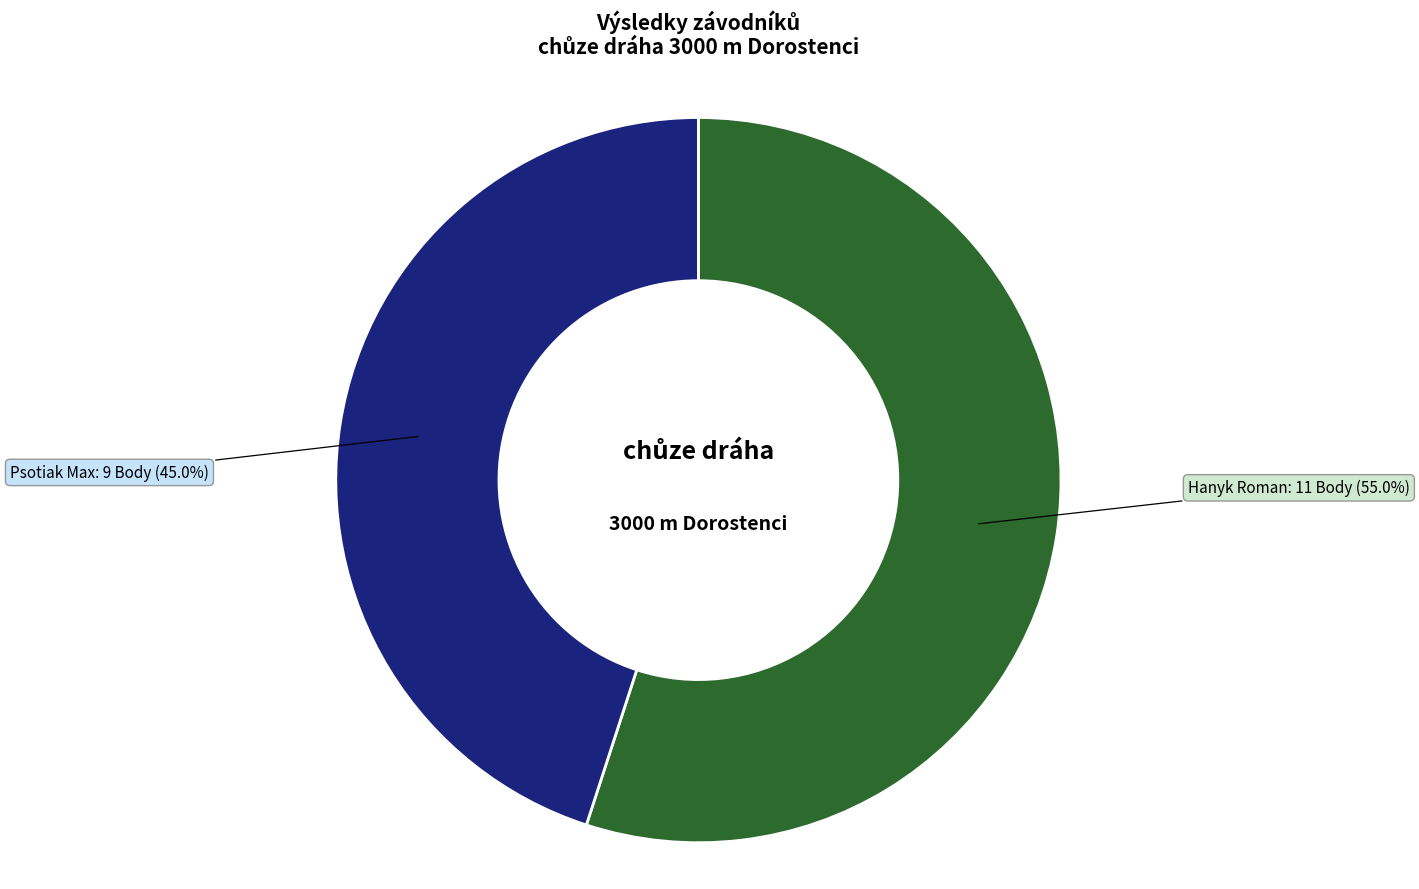

Which slice represents more than half of the pie?

Hanyk Roman